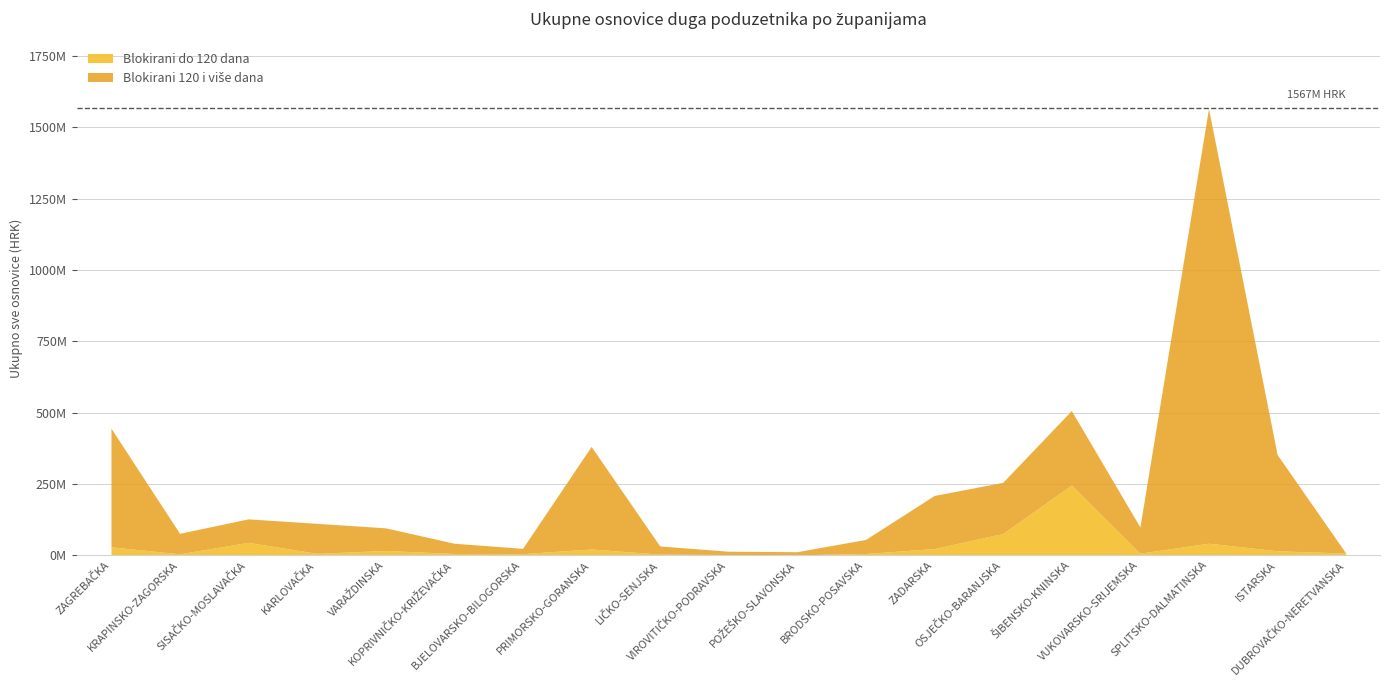

What is the value of the Blokirani 120 i više dana point at the 9th from the left?

28668971.3